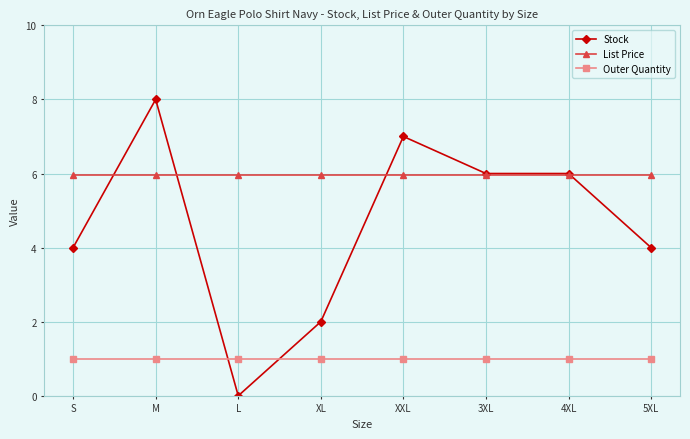

Is the value of List Price at S greater than the value of Stock at M?

No